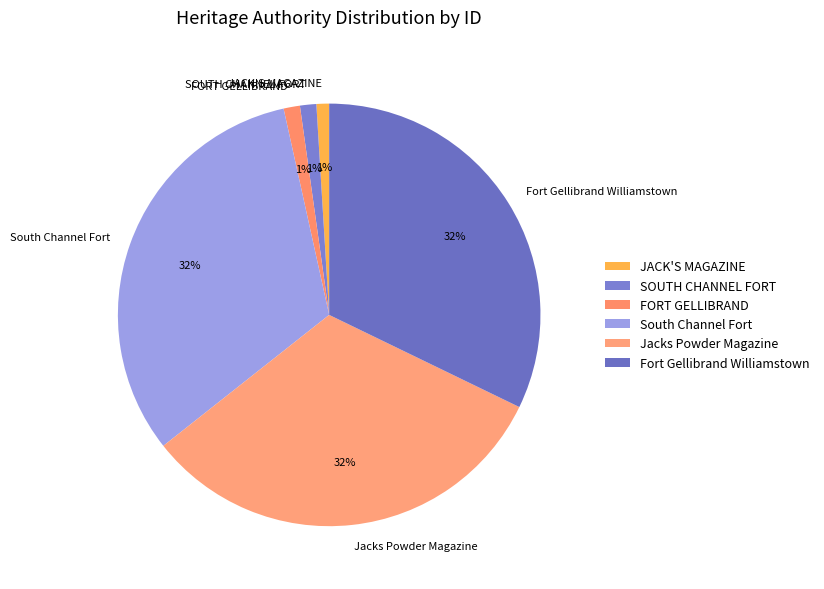

Does any single category account for the majority?

No